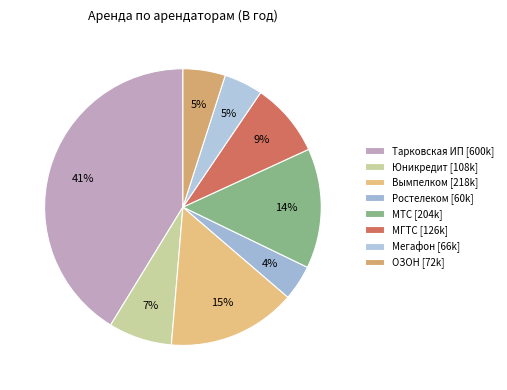

Count the number of slices in the pie.

8